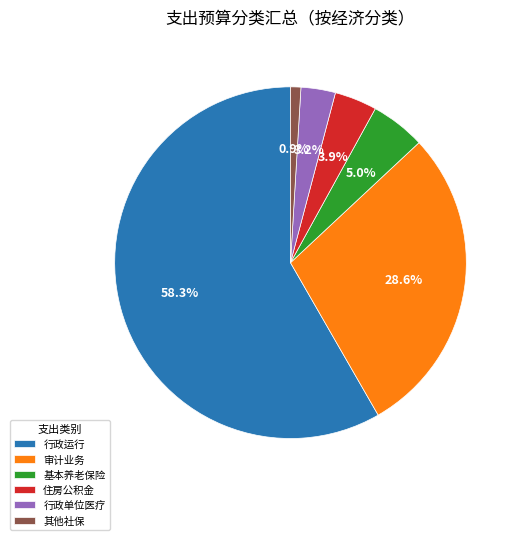

What is the largest slice in the pie chart?

行政运行